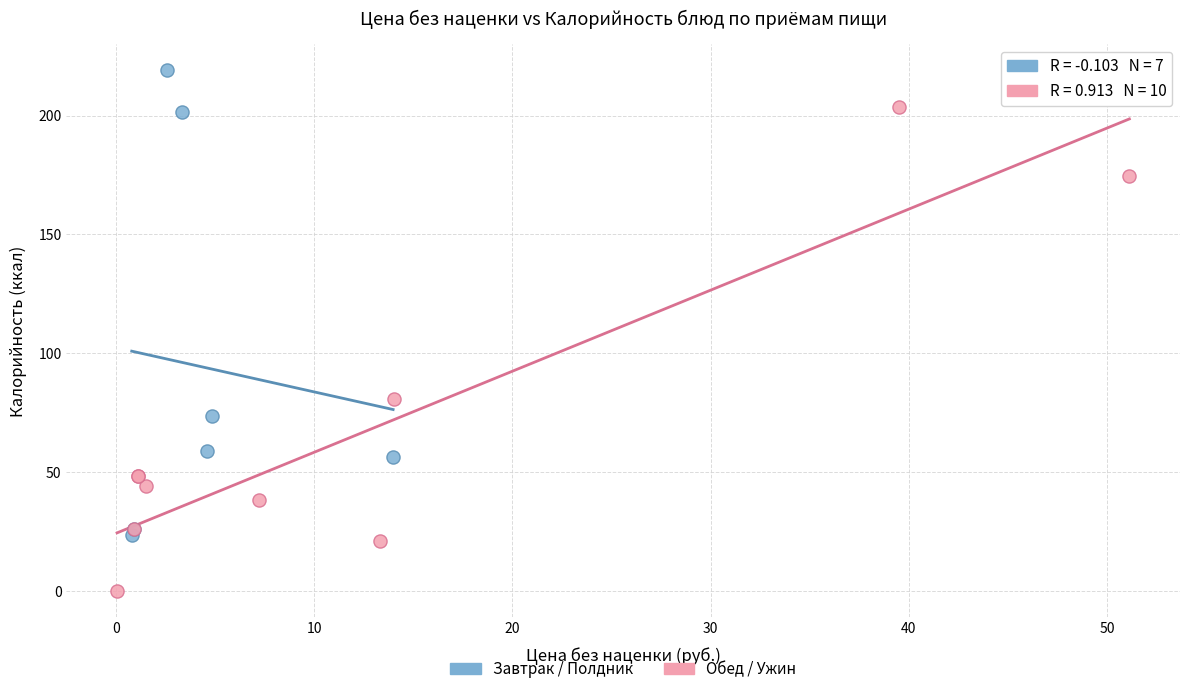

Which series contains the lowest Y value?

Обед / Ужин